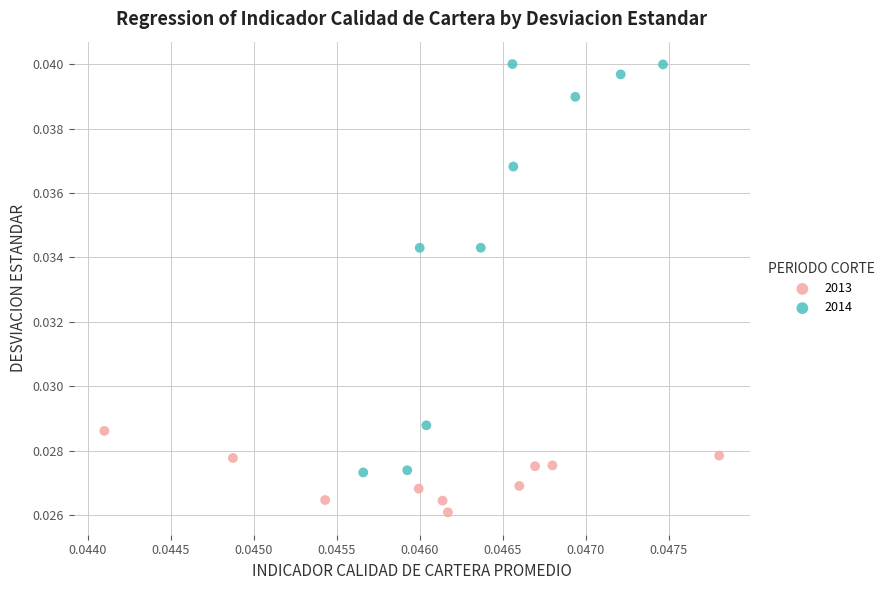

Which series reaches the minimum Y coordinate?

2013